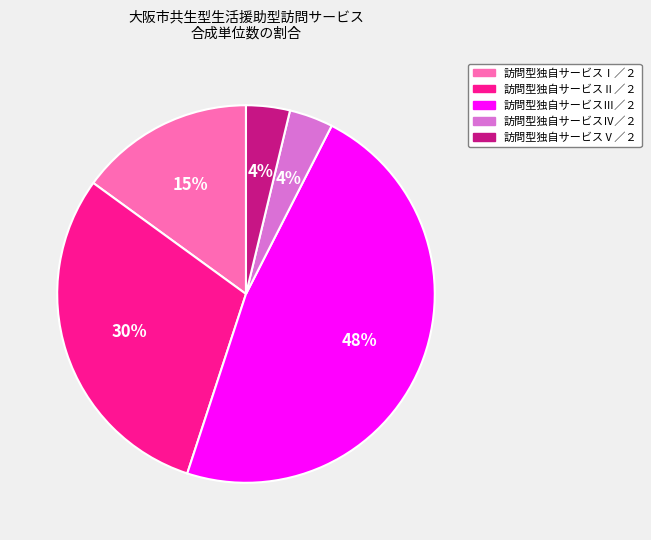

Do 訪問型独自サービスⅢ／２ and 訪問型独自サービスⅠ／２ together represent more than half of the pie?

Yes